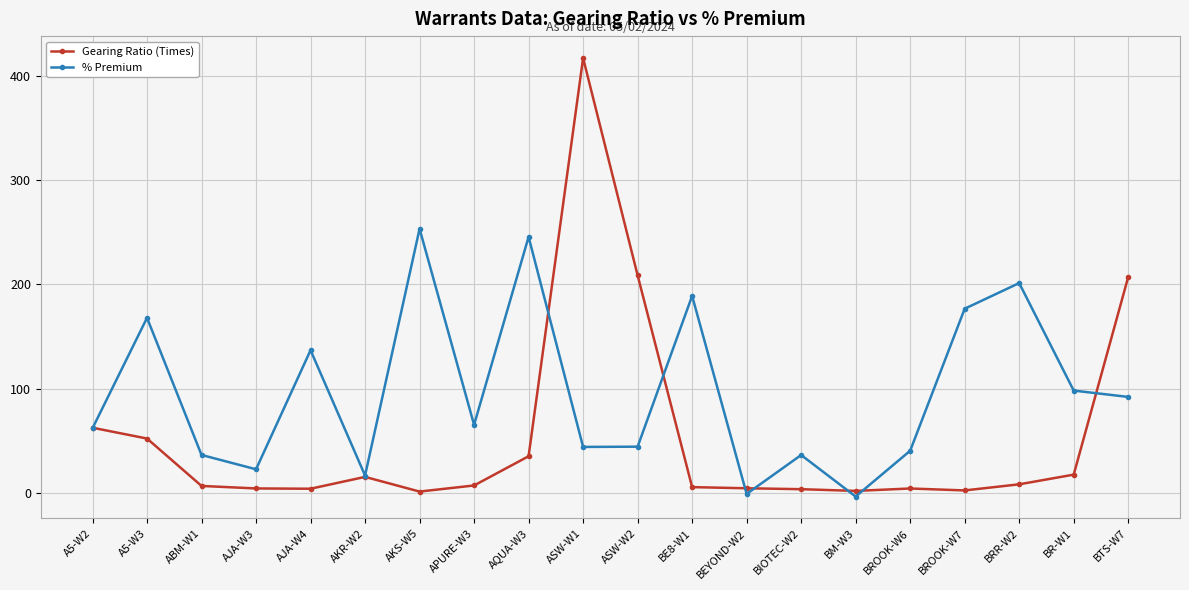

At ASW-W1, list the series in order from smallest to largest.

% Premium, Gearing Ratio (Times)